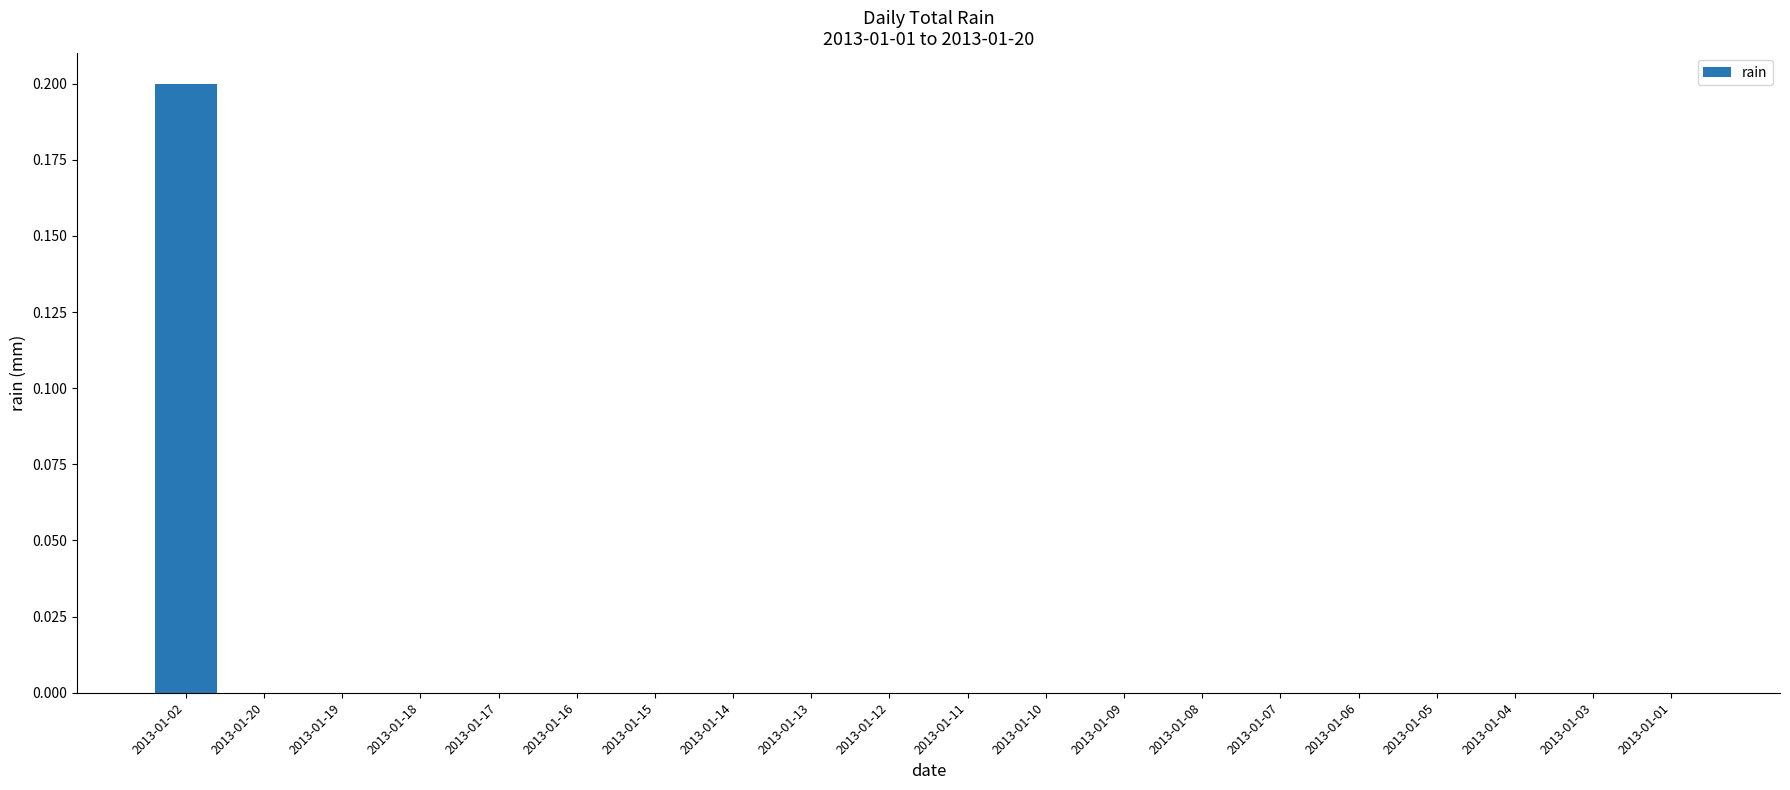

Which category has the highest value across all series?

2013-01-02